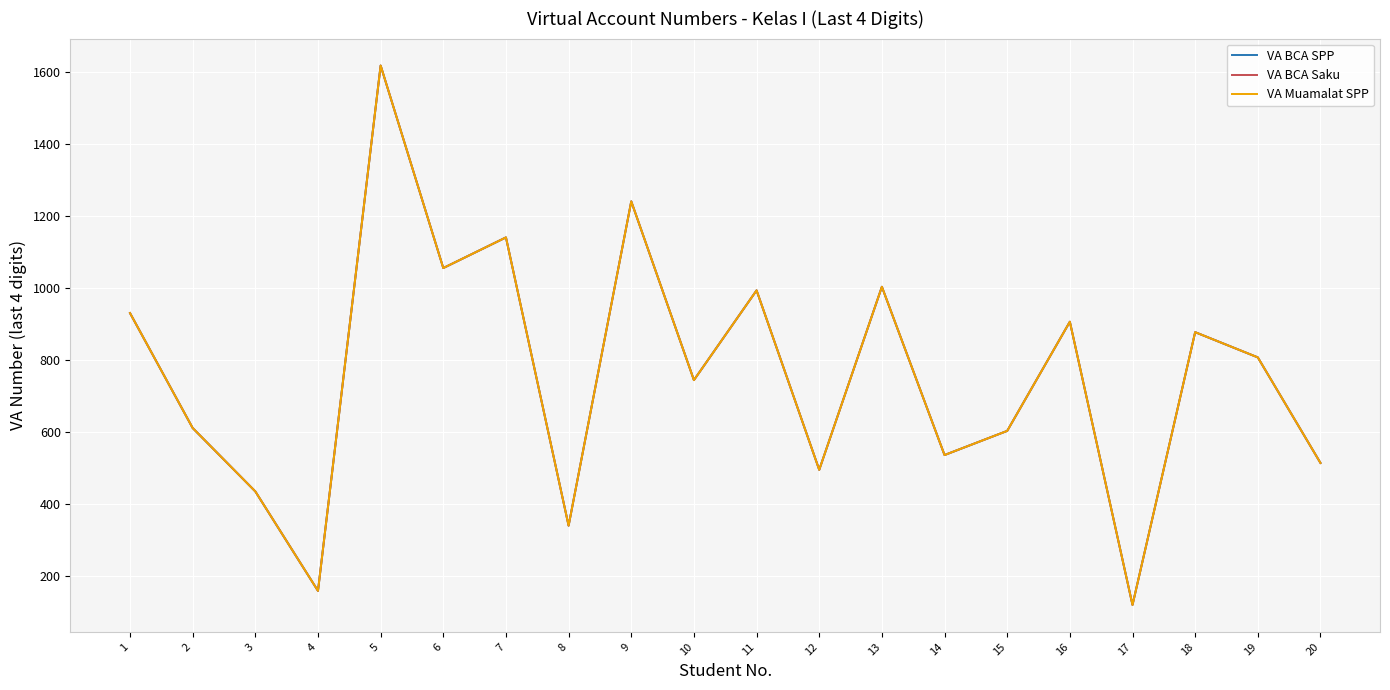

How many interior local peaks does the VA Muamalat SPP series have?

7